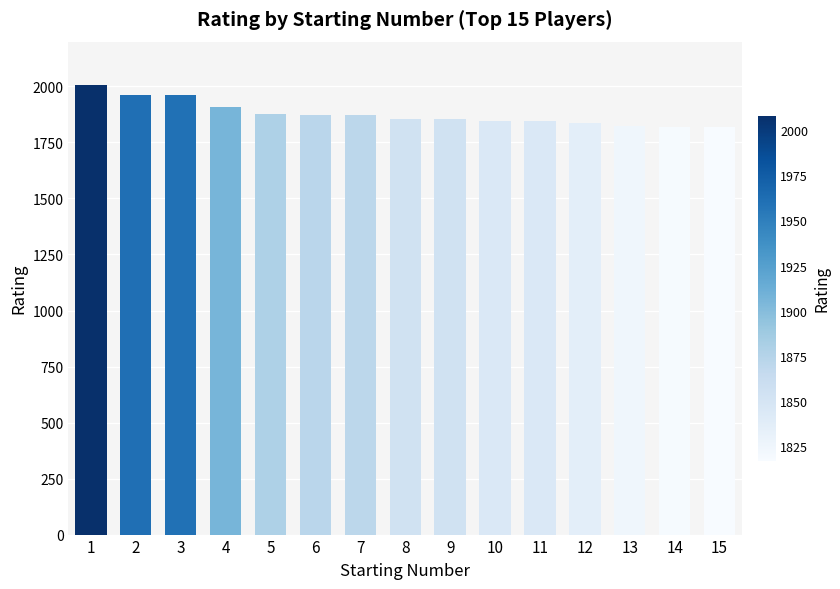

The chart shows a value of 1817 at 15. True or false?

True